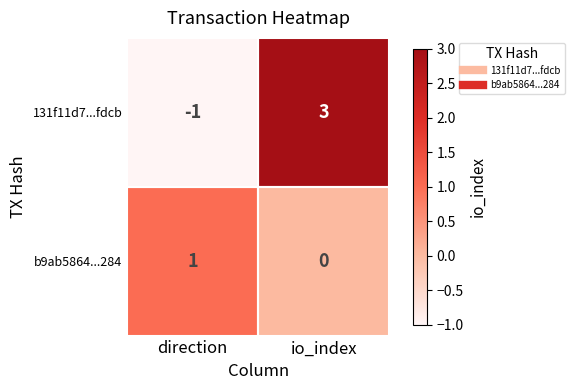

True or false: 131f11d7...fdcb has a value of 3 at io_index.

True